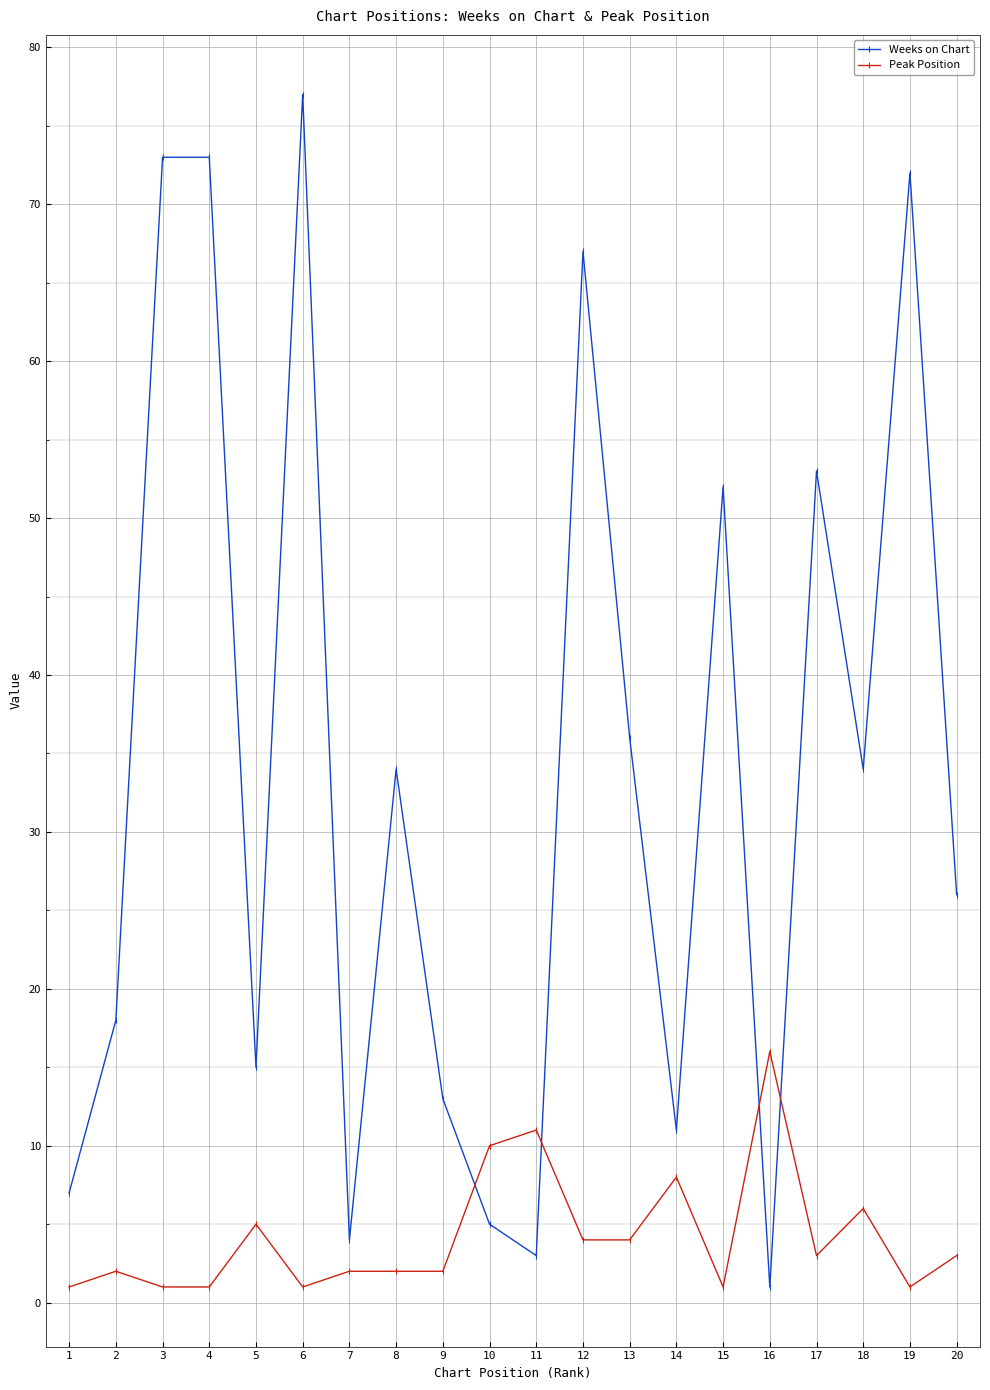

Where is Weeks on Chart nearest to the value 39?

13